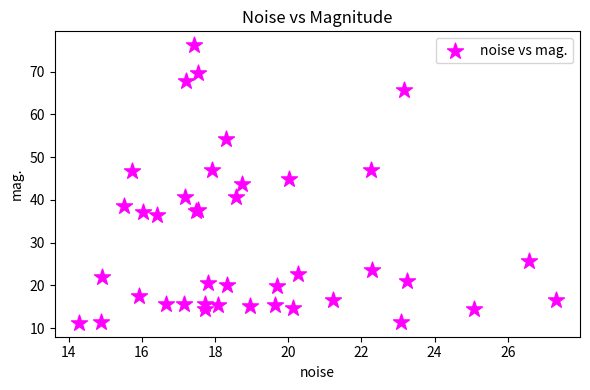

What Y value in the scatter plot is closest to 43?

43.8